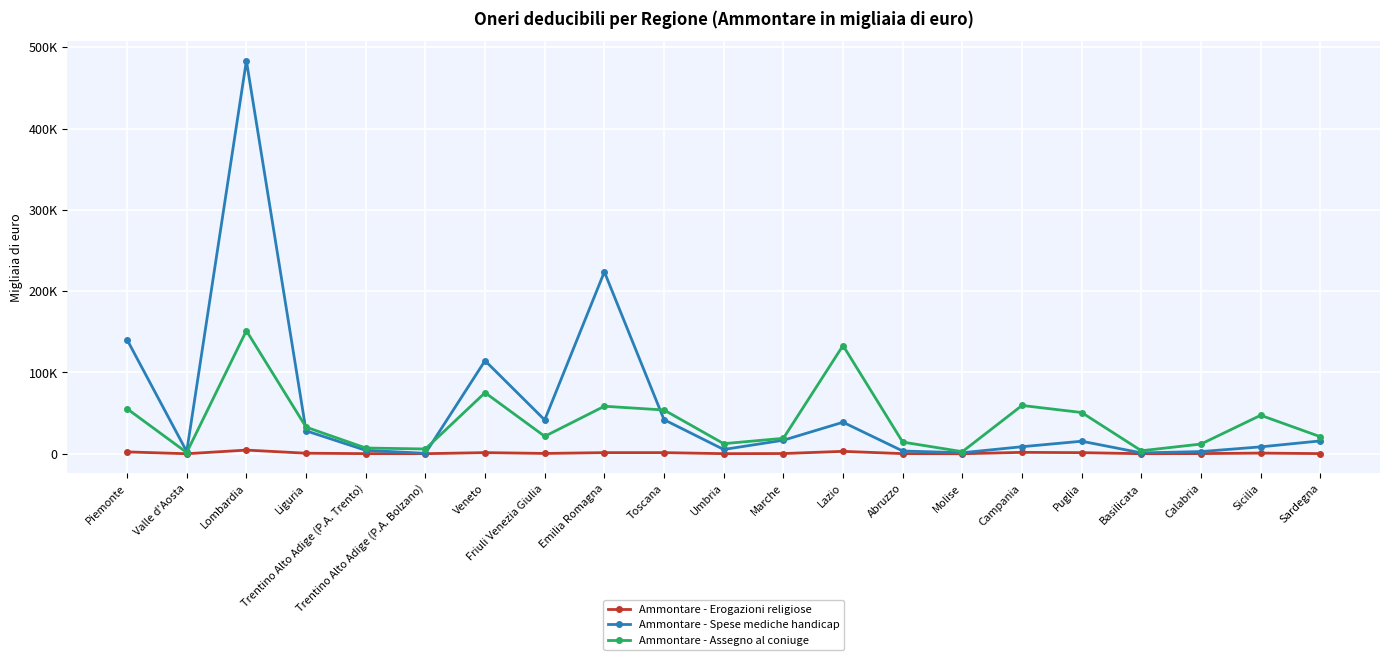

The value of Ammontare - Spese mediche handicap at Lazio is 38794. True or false?

True